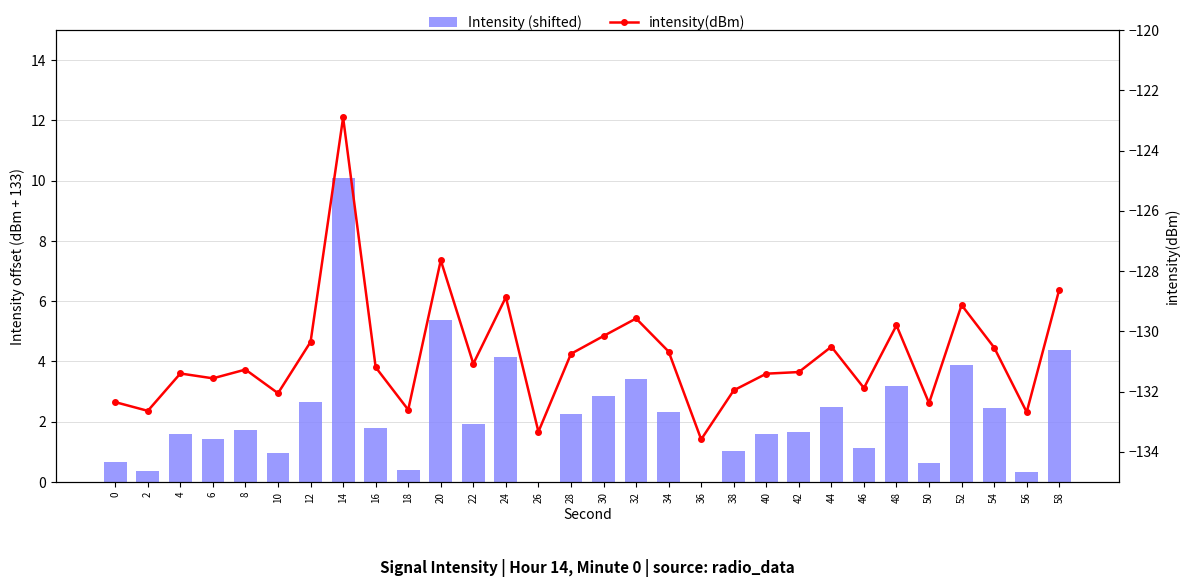

What is the approximate value of intensity(dBm) at 12?

-130.4